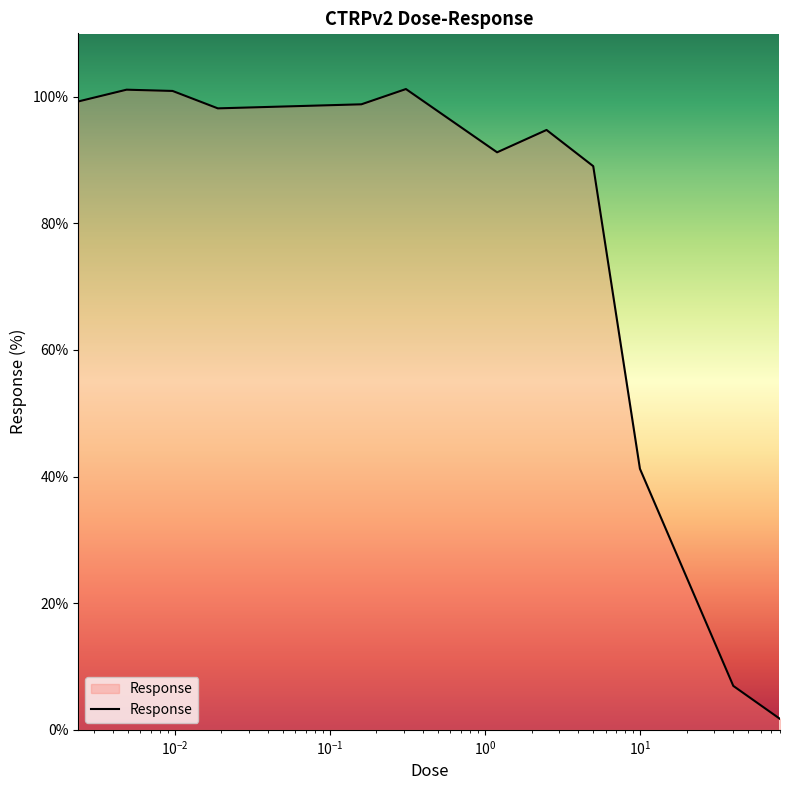

What is the difference between the maximum and minimum values?

99.5